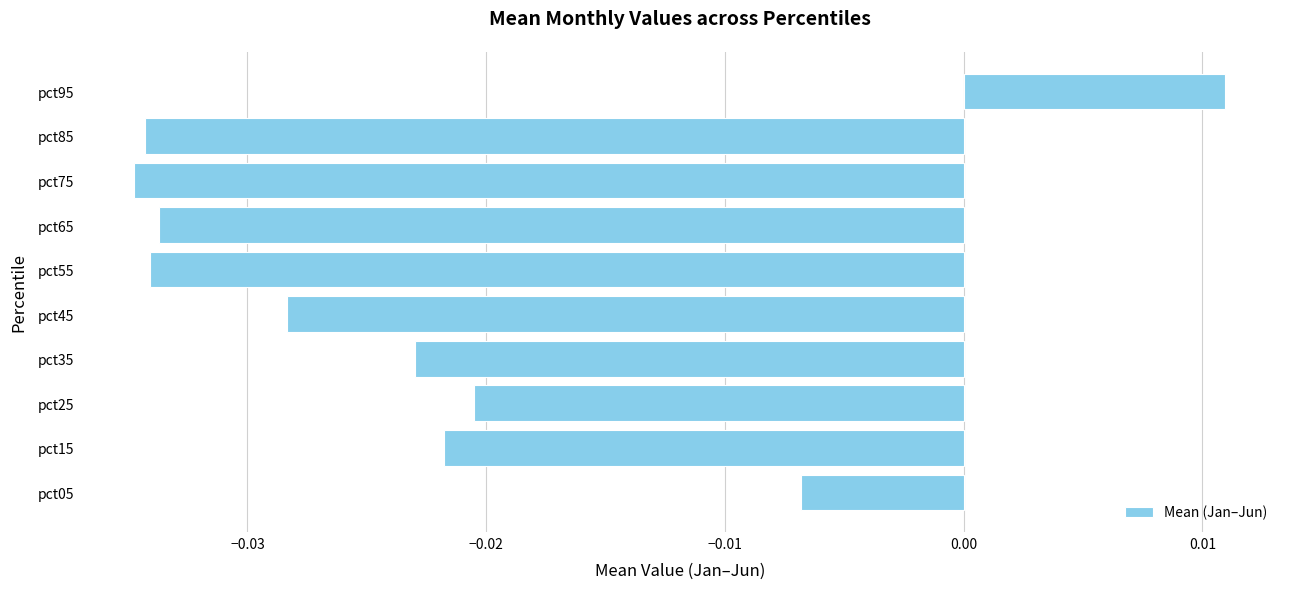

How many bars are there in total?

10